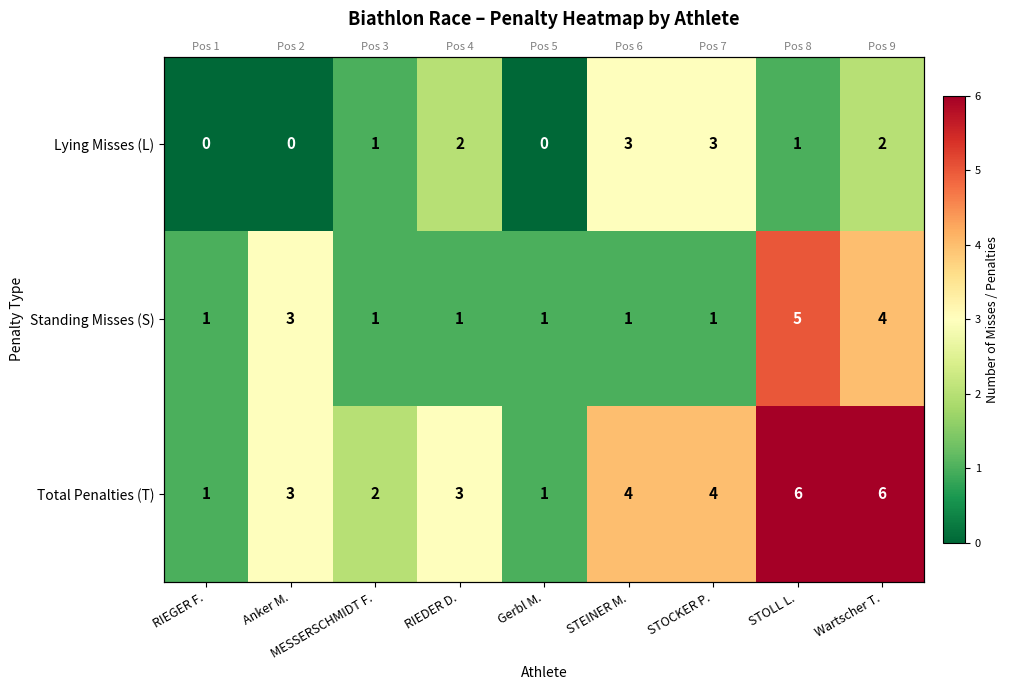

What is the difference between the Lying Misses (L) values at RIEDER D. and Gerbl M.?

2